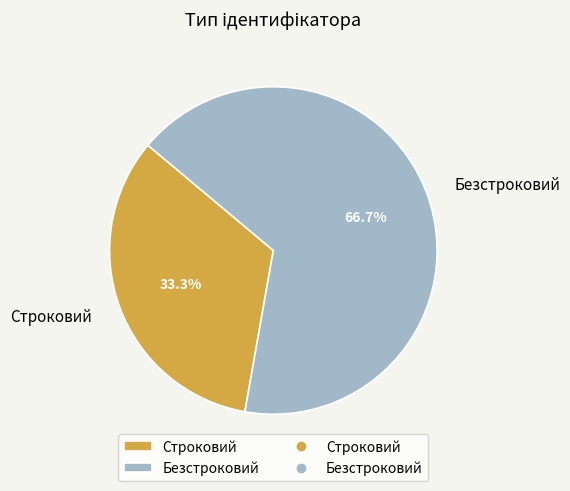

What percentage do Безстроковий and Строковий together represent?

100.0%